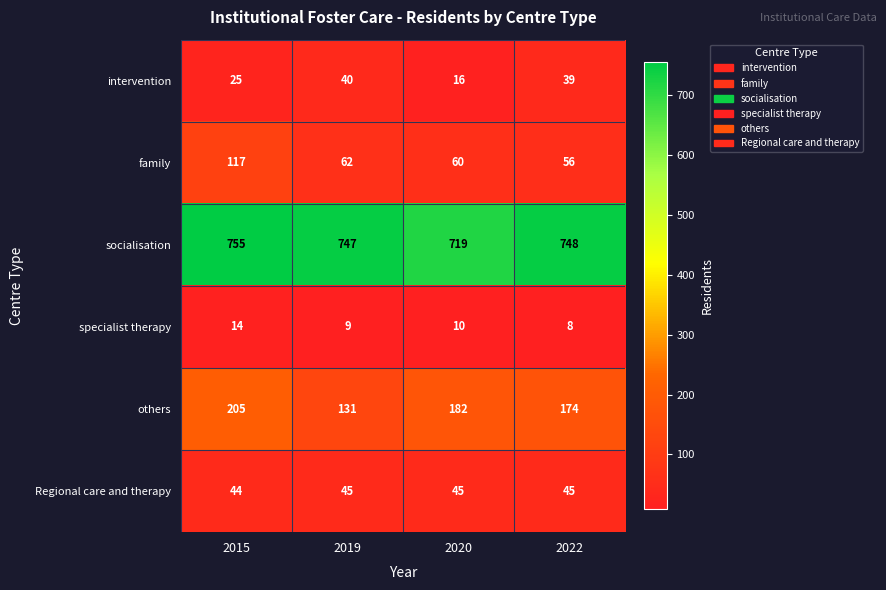

What is the spread (max minus min) of values at 2022?

740